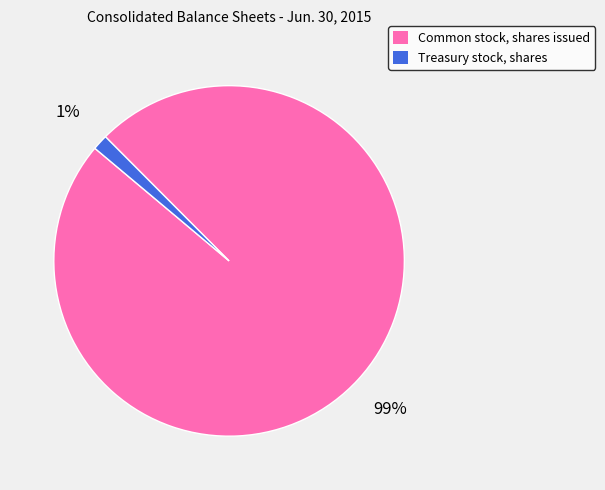

Which slice is the smallest?

Treasury stock, shares